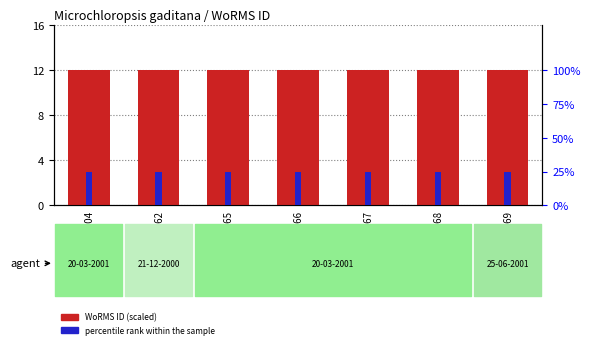

What is the sum of all percentile rank within the sample values?

21